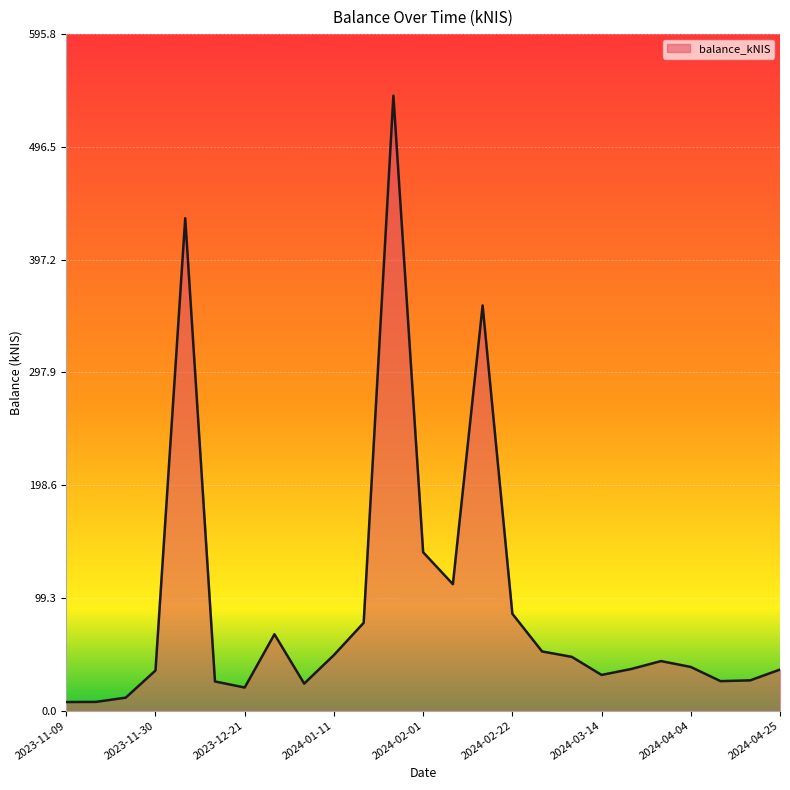

What is the maximum value shown in the chart?

541.7